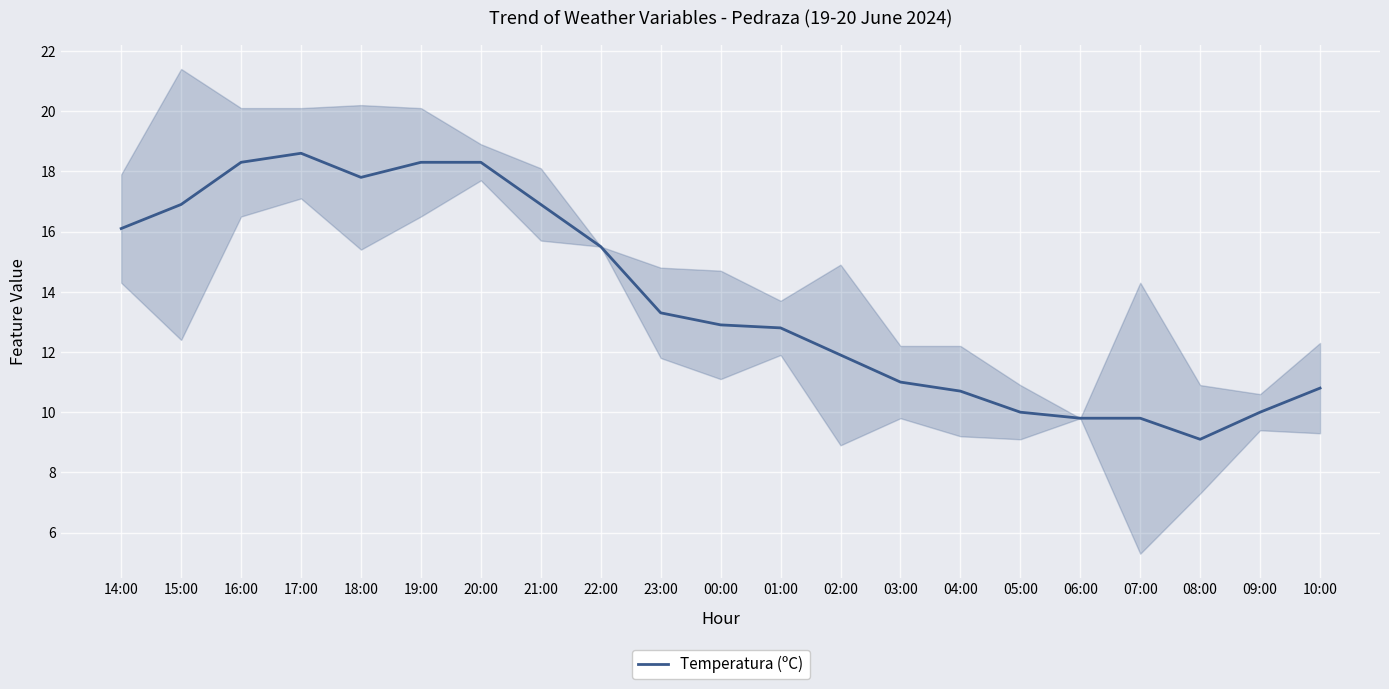

At which category does the data reach its first local valley?

18:00